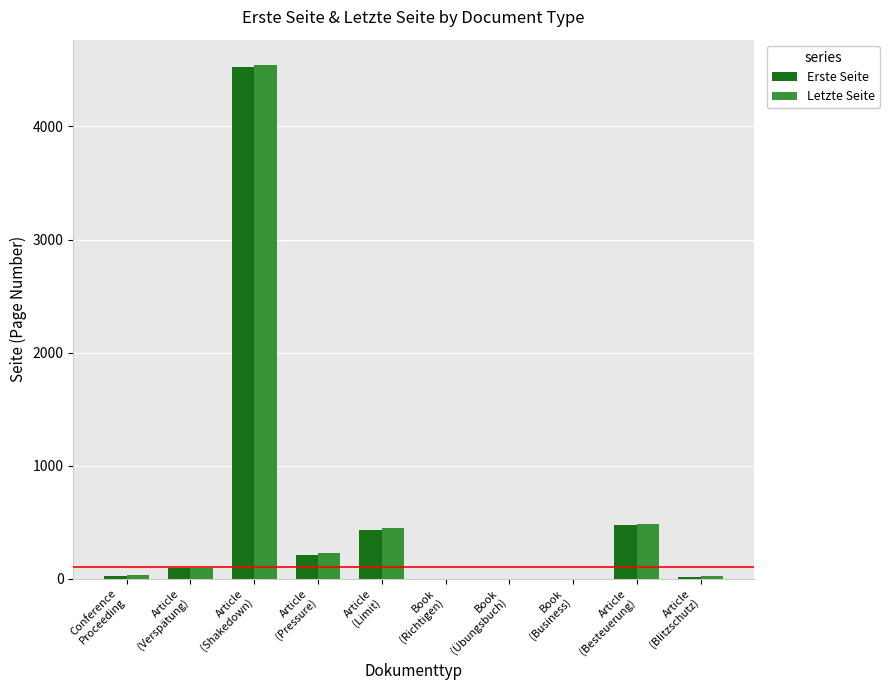

How many groups of bars are there?

10